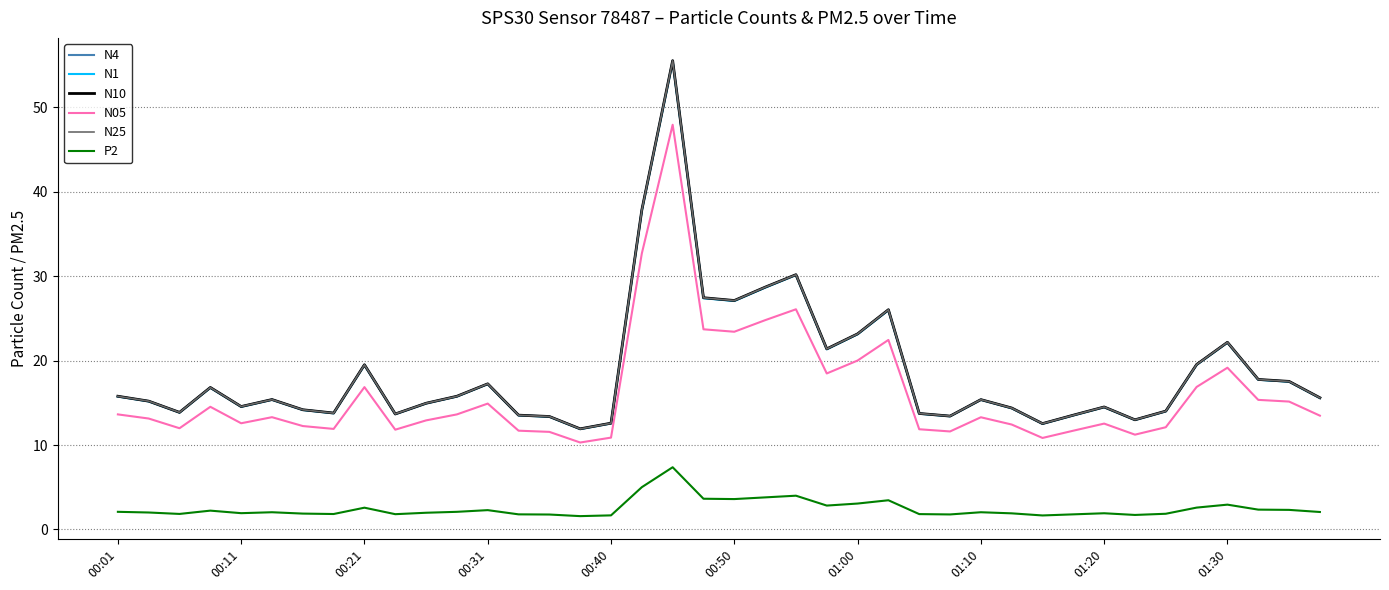

Which series has the widest spread of values?

N10